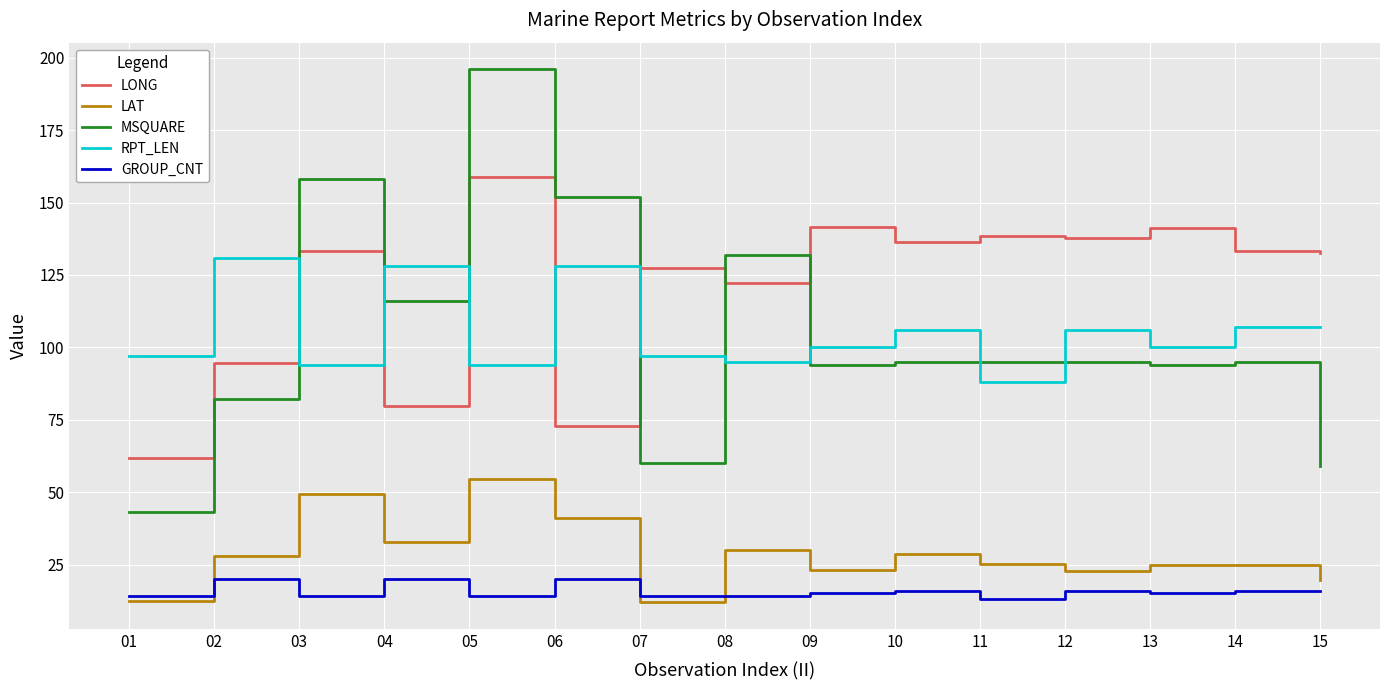

Is it true that MSQUARE equals 34.8 at 02?

False